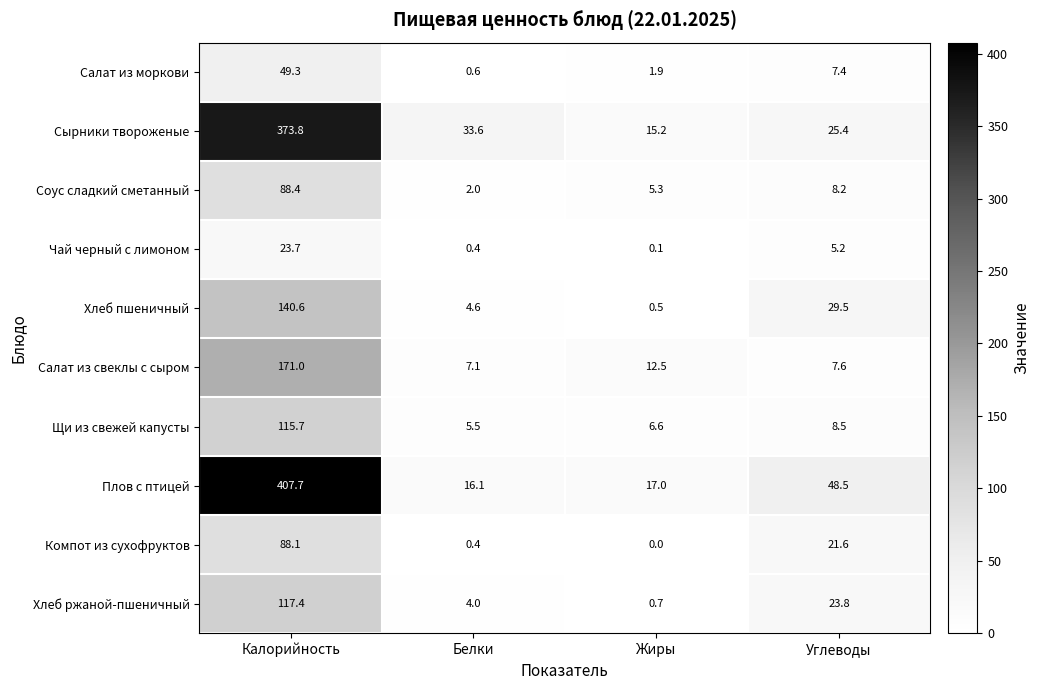

Which series has the largest range (max minus min)?

Плов с птицей